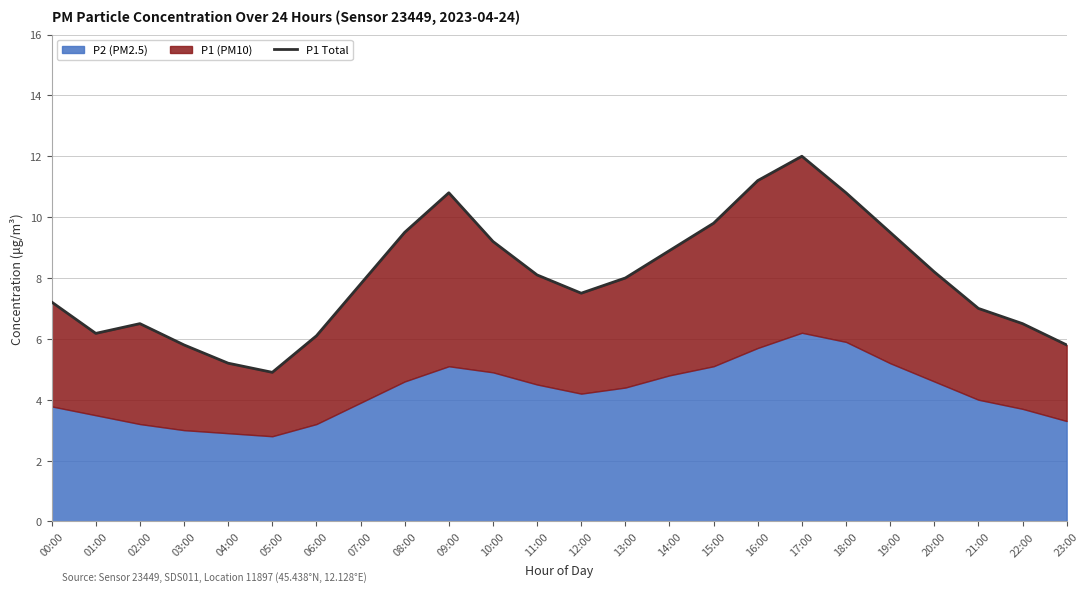

True or false: the data has more than 2 interior local peaks.

True